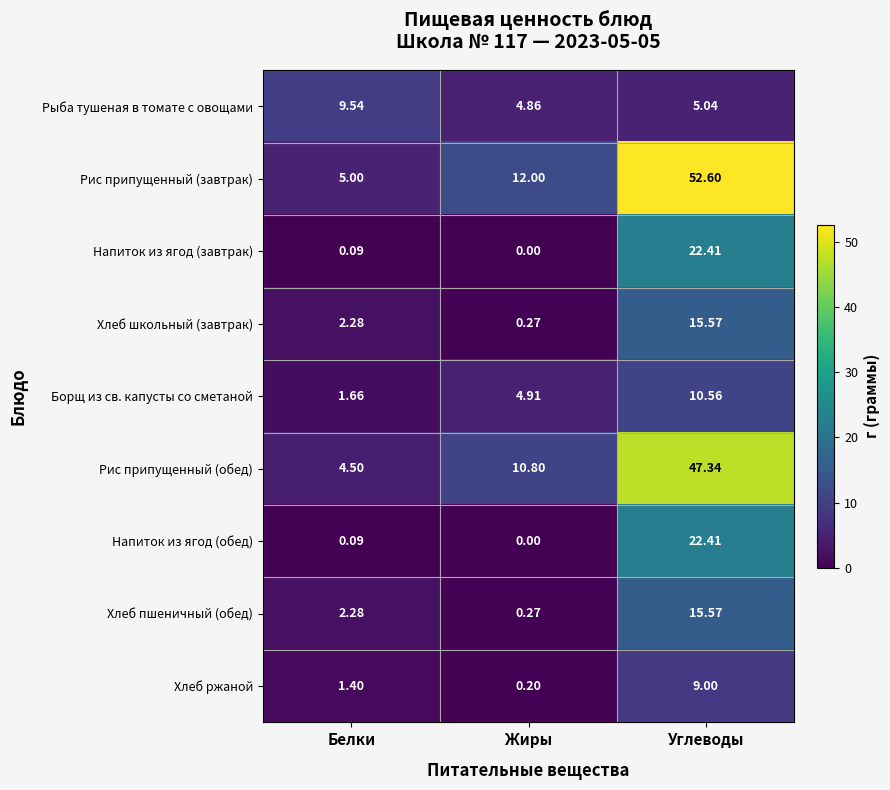

Which series has the largest range (max minus min)?

Рис припущенный (завтрак)